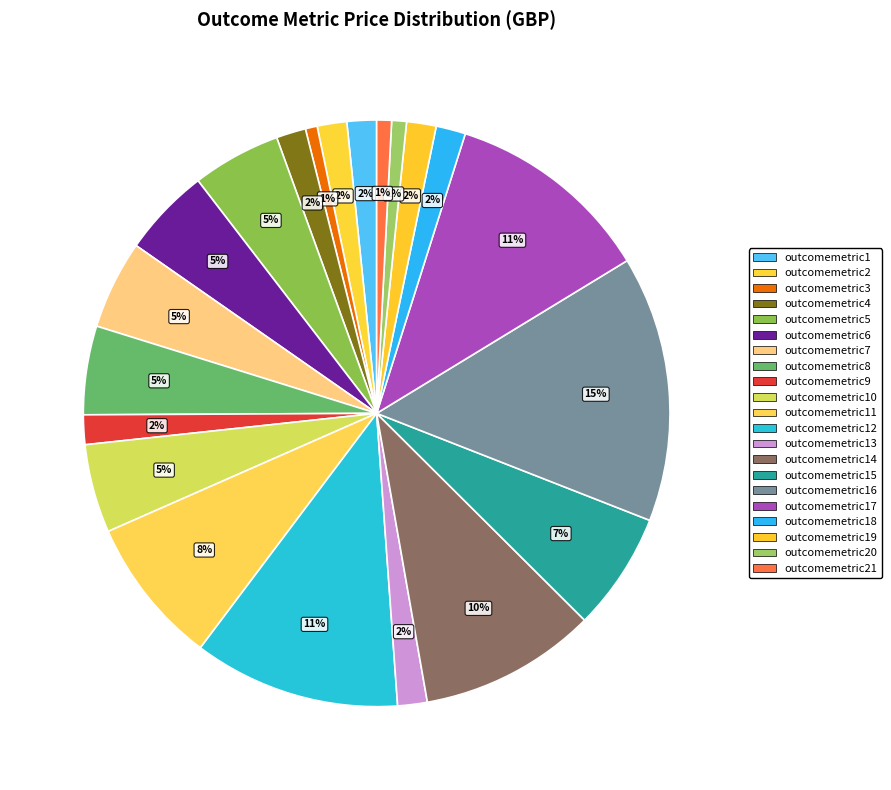

How many slices are in this pie chart?

21